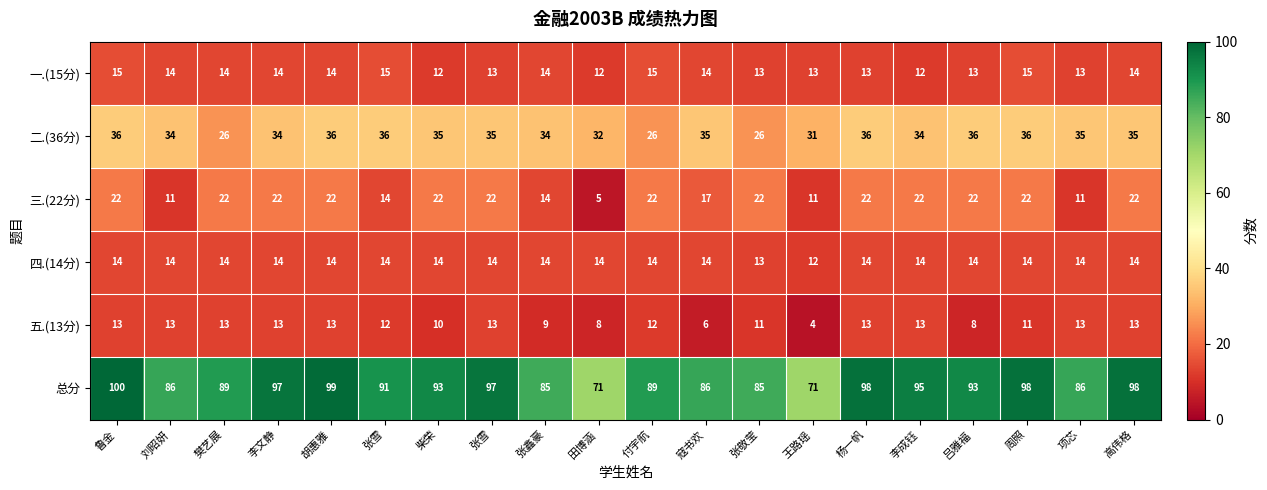

At which category is the sum across all series the highest?

鲁金